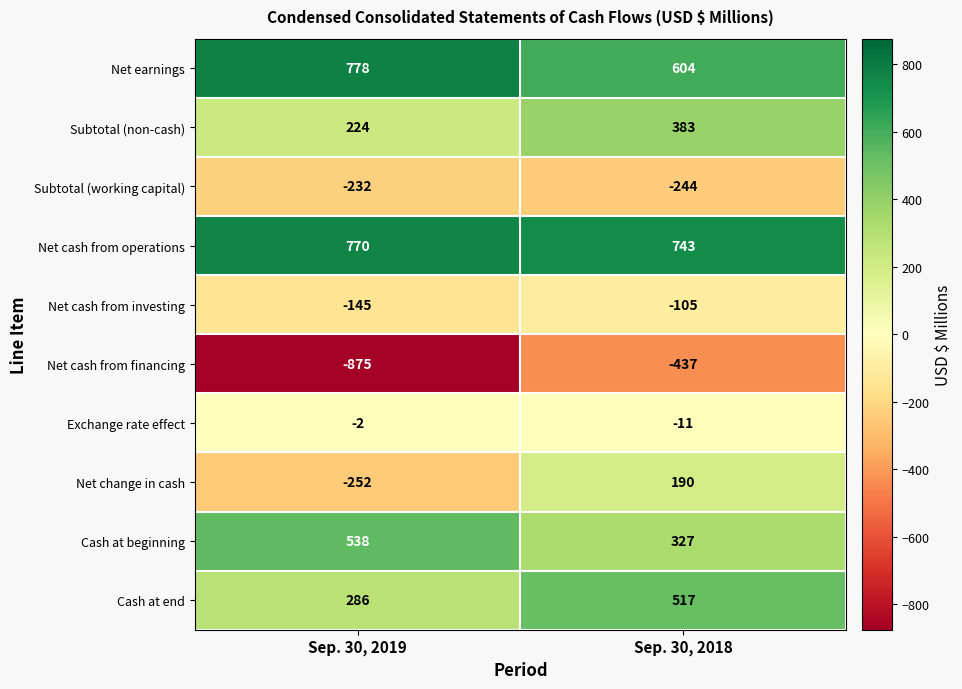

Reading right to left, list all the values displayed in this chart.

Net earnings: Sep. 30, 2018=604	Sep. 30, 2019=778
Subtotal (non-cash): Sep. 30, 2018=383	Sep. 30, 2019=224
Subtotal (working capital): Sep. 30, 2018=-244	Sep. 30, 2019=-232
Net cash from operations: Sep. 30, 2018=743	Sep. 30, 2019=770
Net cash from investing: Sep. 30, 2018=-105	Sep. 30, 2019=-145
Net cash from financing: Sep. 30, 2018=-437	Sep. 30, 2019=-875
Exchange rate effect: Sep. 30, 2018=-11	Sep. 30, 2019=-2
Net change in cash: Sep. 30, 2018=190	Sep. 30, 2019=-252
Cash at beginning: Sep. 30, 2018=327	Sep. 30, 2019=538
Cash at end: Sep. 30, 2018=517	Sep. 30, 2019=286